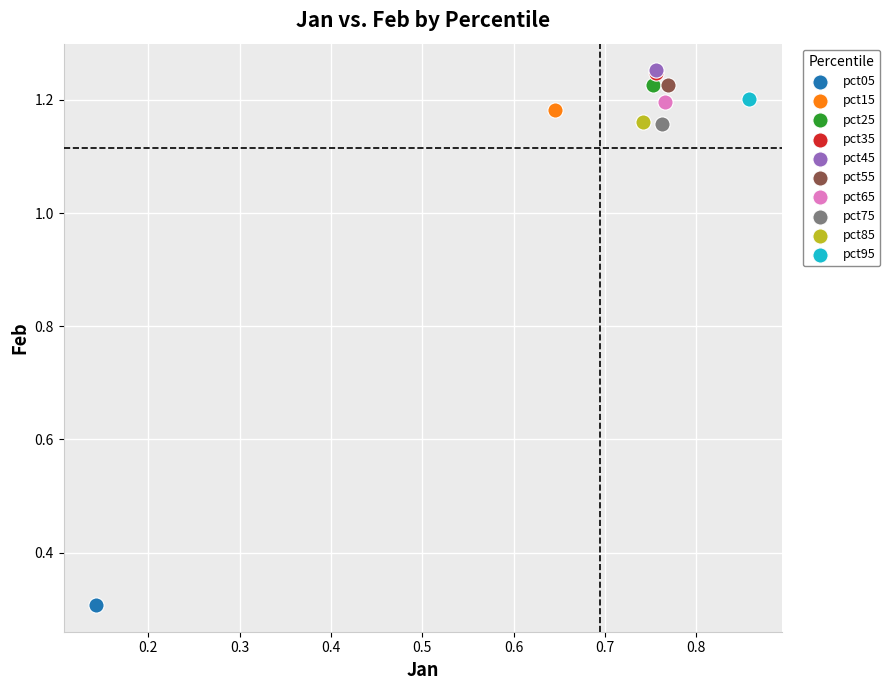

What are all the series names shown in the legend?

pct05, pct15, pct25, pct35, pct45, pct55, pct65, pct75, pct85, pct95